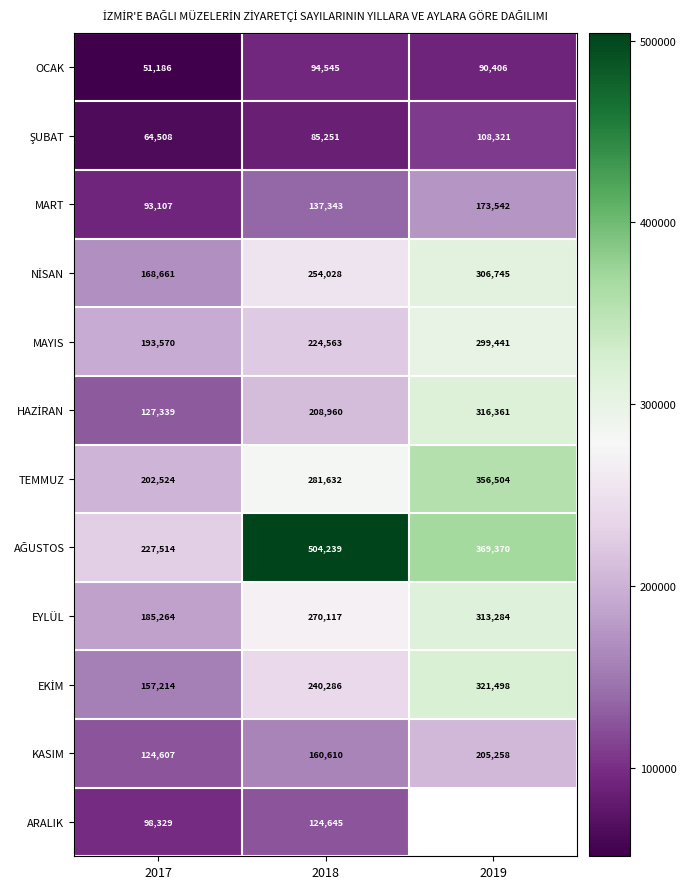

What is the total value across all series at 2017?

1693823